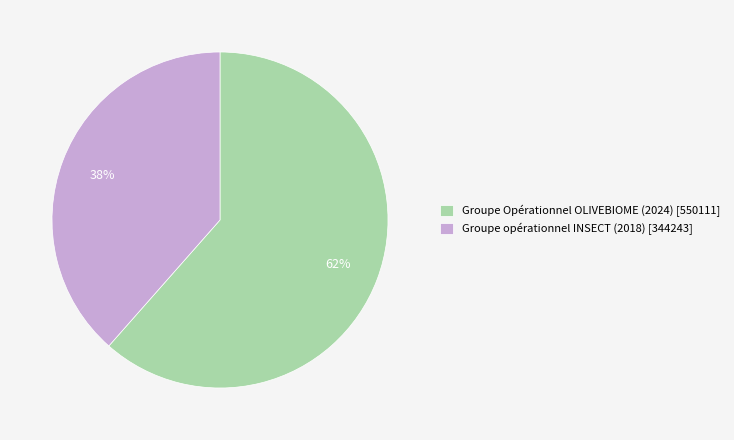

Count the number of slices in the pie.

2